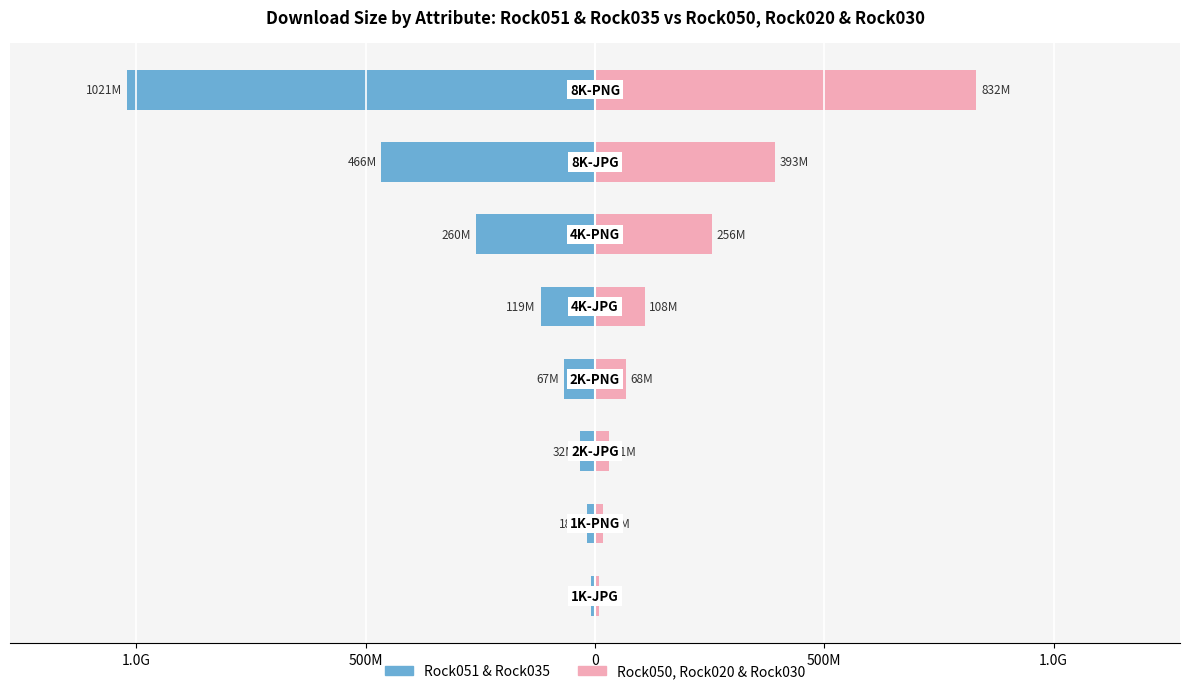

Are the bars grouped side by side (vs. stacked)?

Yes